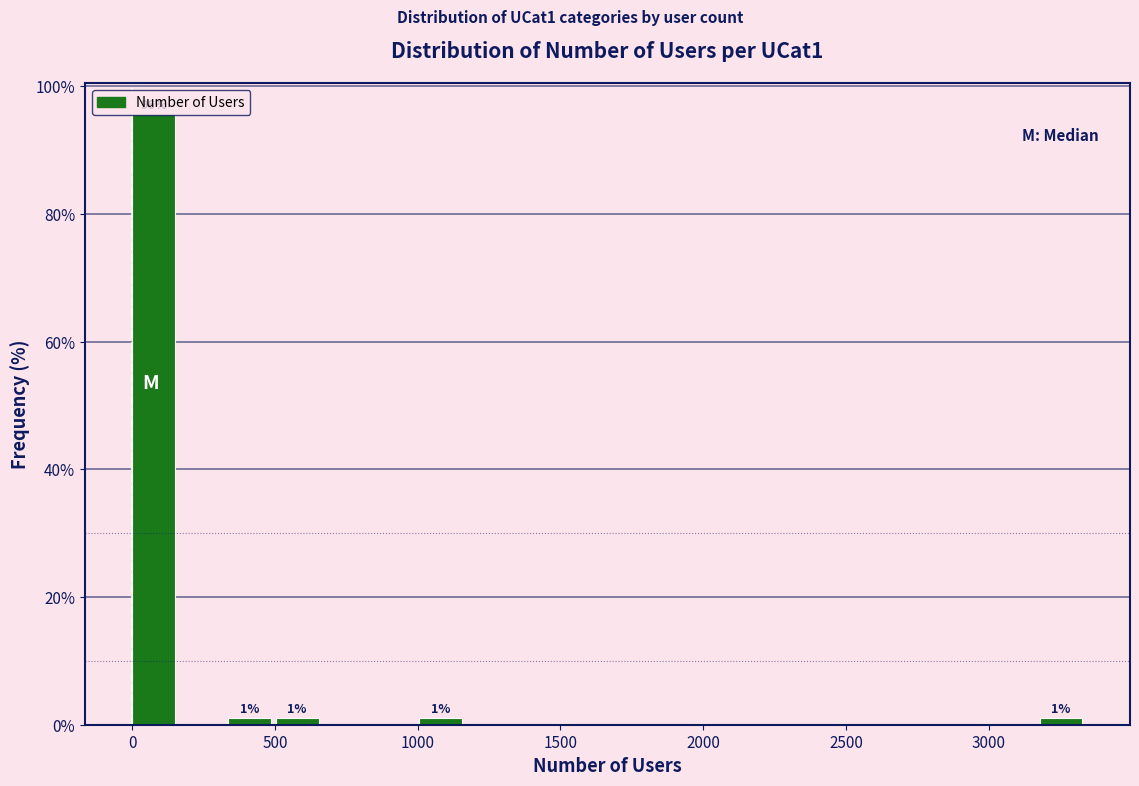

Around what value on the x-axis is the tallest bar? Give the approximate position of its centre, as read against the axis.

100